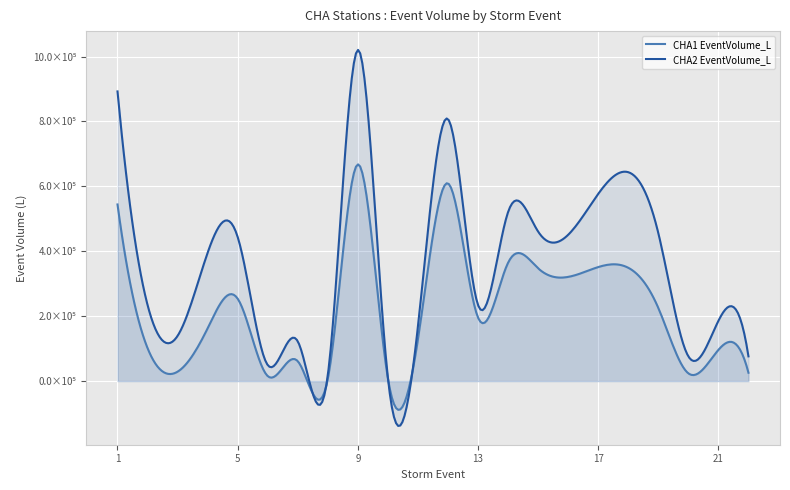

What is the difference between the maximum and second lowest values in the CHA2 EventVolume_L series?

1001844.1